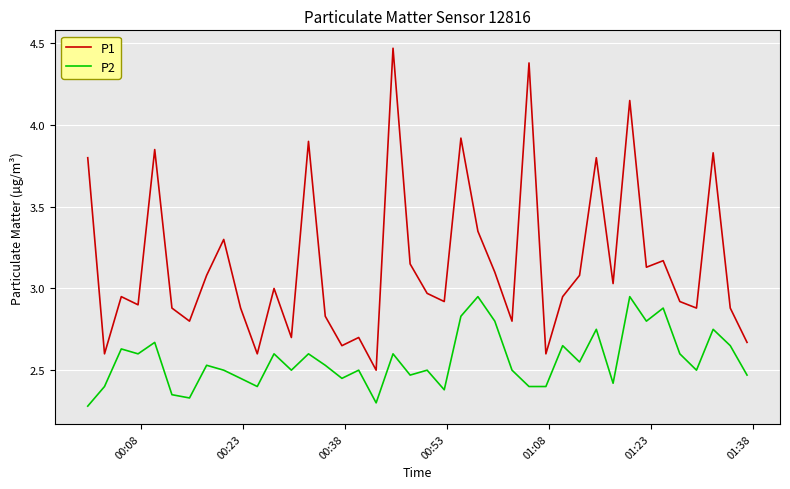

List the series in order of their overall mean, lowest first.

P2, P1